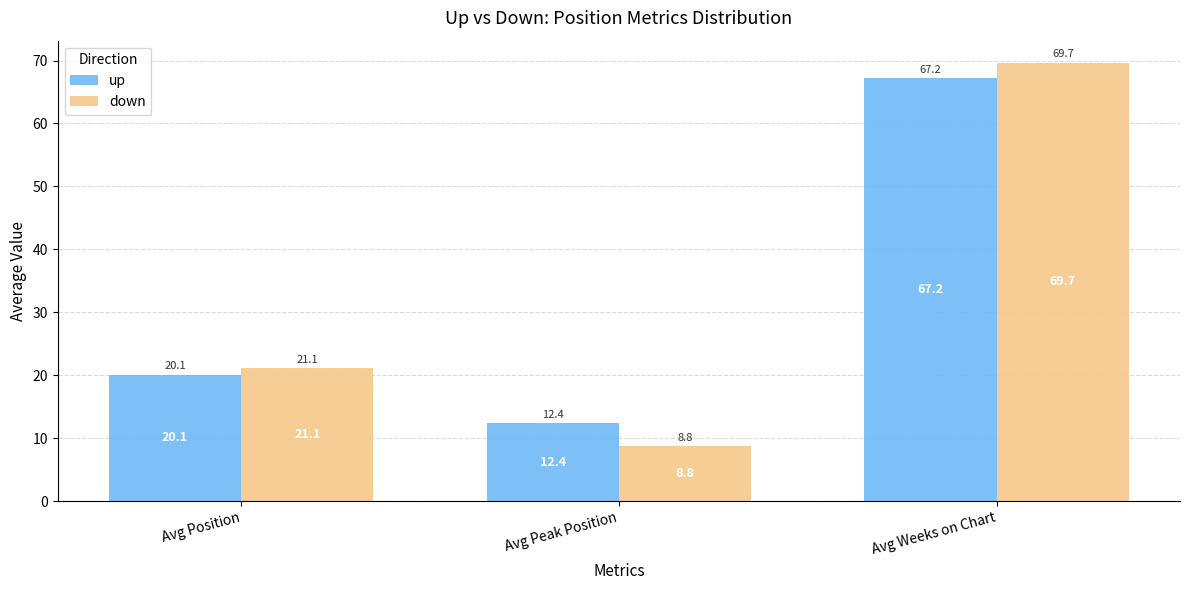

What is the difference between the highest and lowest values at Avg Peak Position?

3.6